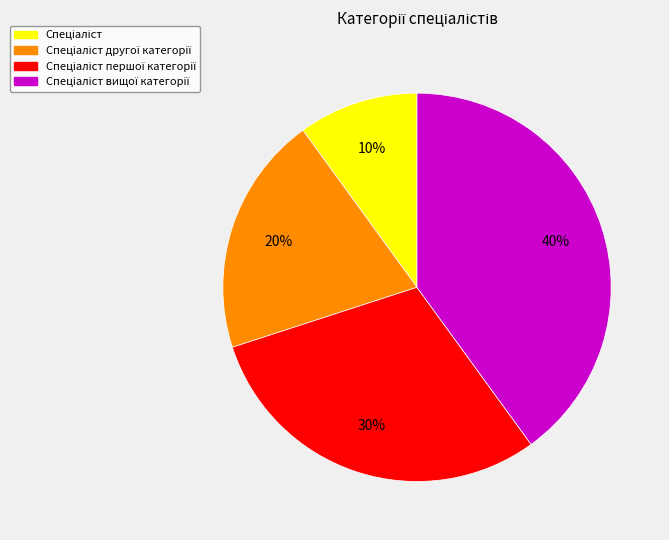

Is there a majority slice in this chart?

No